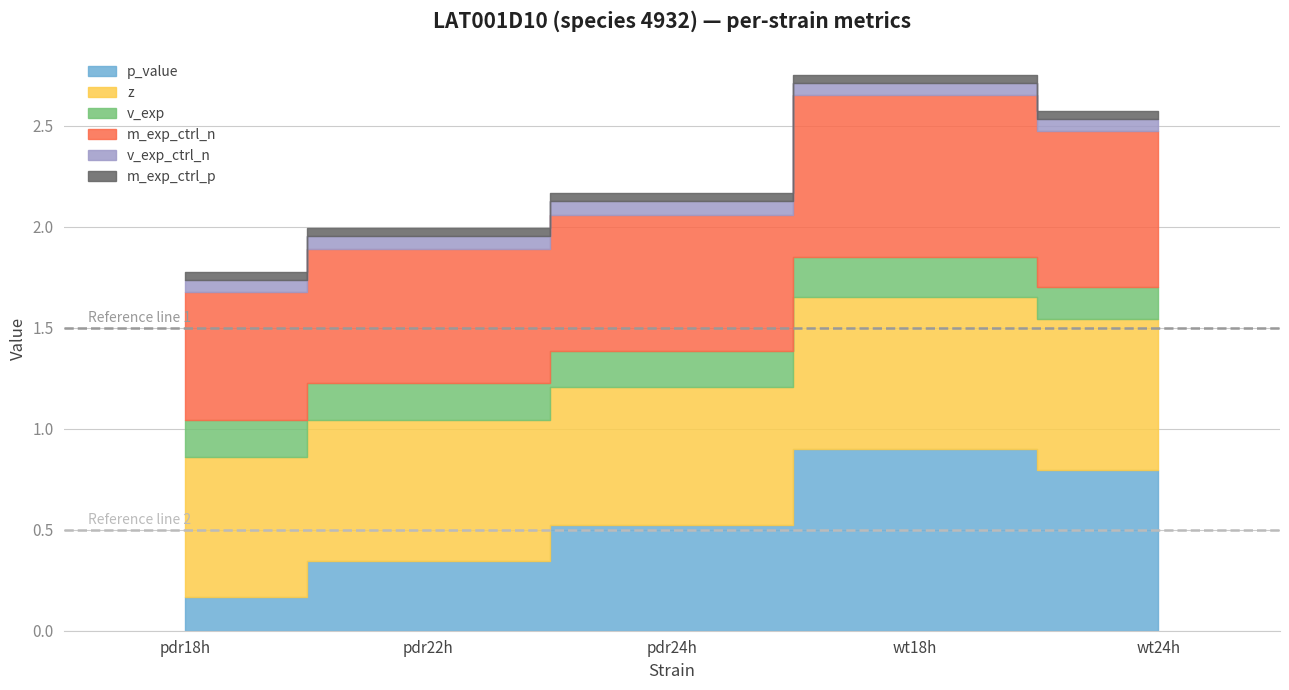

True or false: z has a value of 0.7 at wt24h.

True